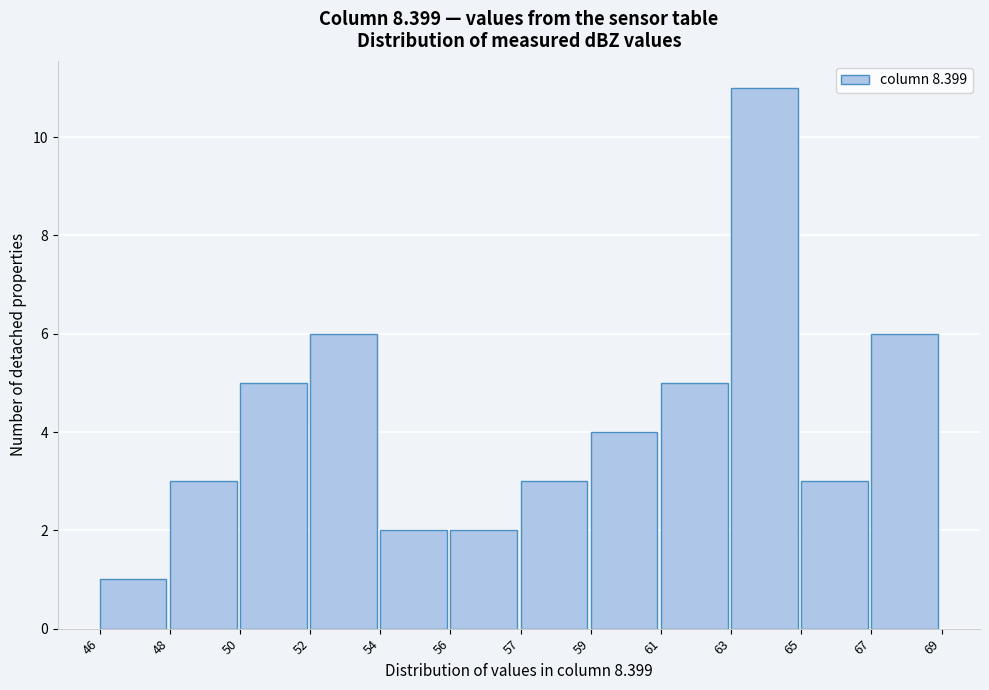

Reading left to right, extract all data points from this chart.

1	3	5	6	2	2	3	4	5	11	3	6